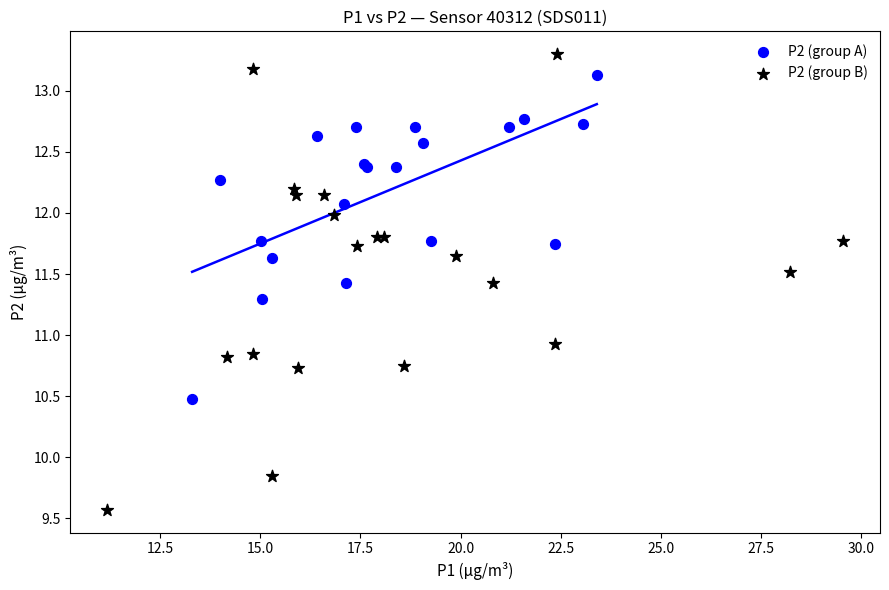

Which series has the widest spread of Y values?

P2 (group B)